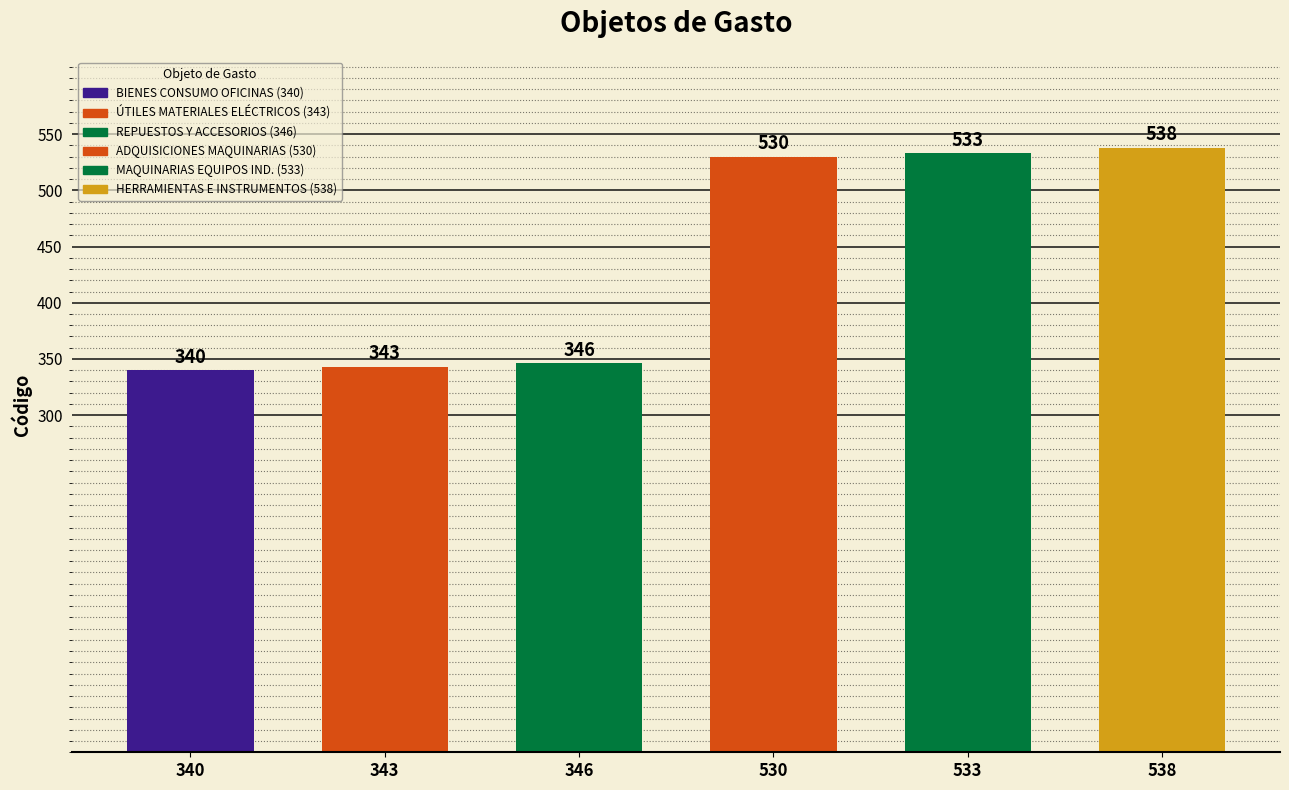

What is the label of the 2nd bar from the left?

ÚTILES Y MATERIALES ELÉCTRICOS